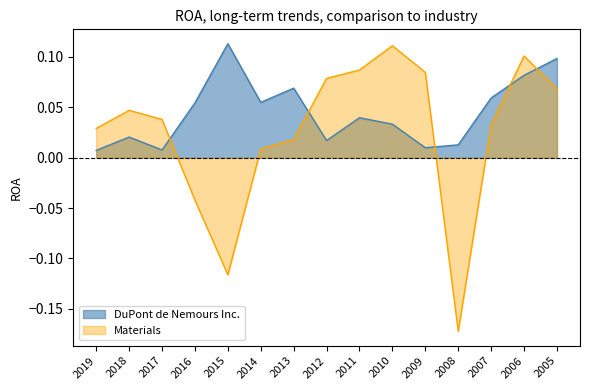

Which has a higher value, 2009 or 2017?

2009